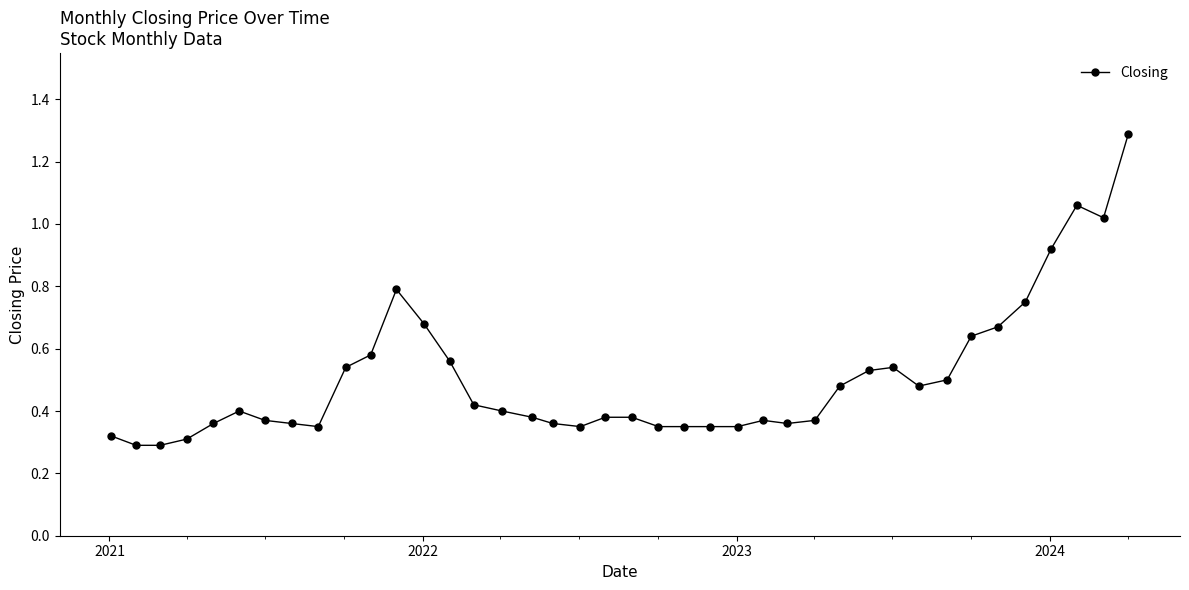

True or false: there are more than 1 points higher than both neighbors.

True